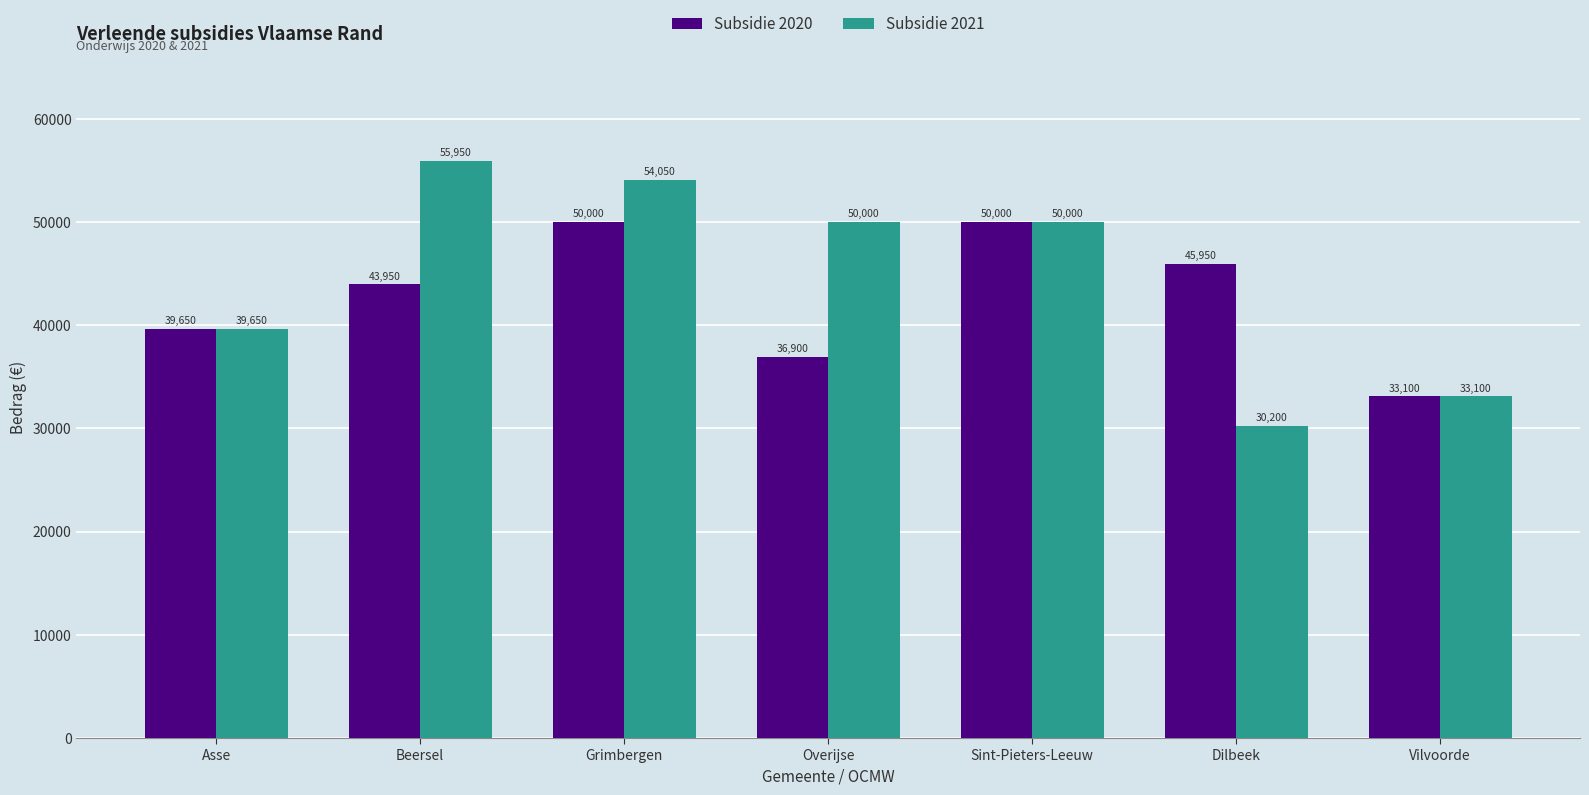

Reading left to right, what are all the values shown in this chart?

Subsidie 2020: 39650	43950	50000	36900	50000	45950	33100
Subsidie 2021: 39650	55950	54050	50000	50000	30200	33100